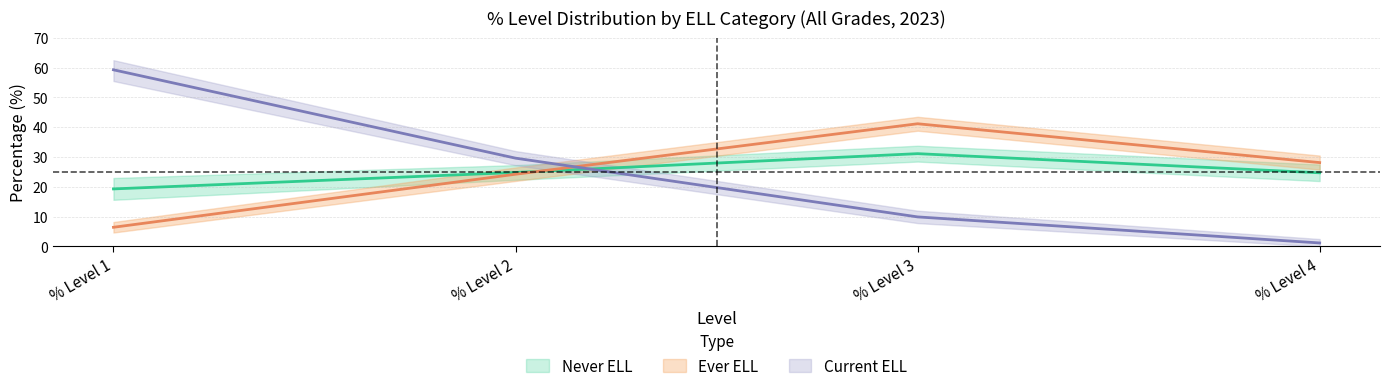

Reading right to left, transcribe all the data shown in this chart.

Never ELL: % Level 4=24.7	% Level 3=31.1	% Level 2=24.8	% Level 1=19.3
Ever ELL: % Level 4=28.1	% Level 3=41.2	% Level 2=24.2	% Level 1=6.4
Current ELL: % Level 4=1.2	% Level 3=9.9	% Level 2=29.6	% Level 1=59.3